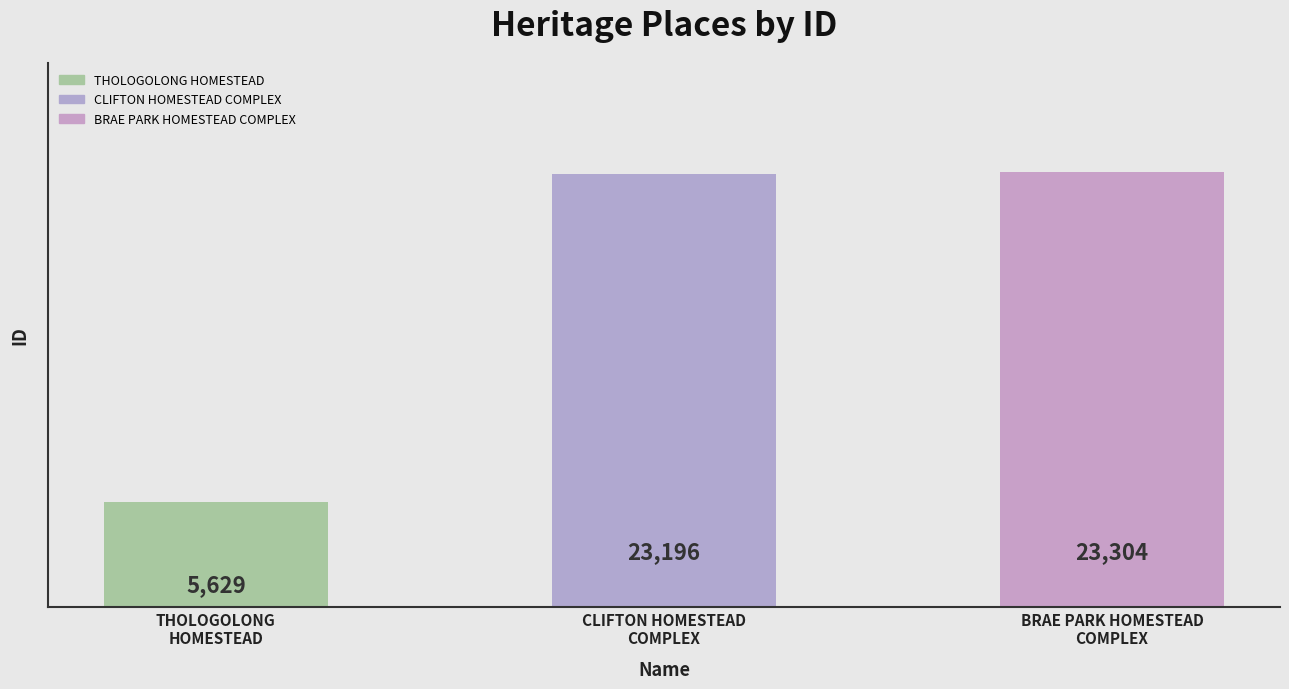

At which label does the data first exceed 23196?

BRAE PARK HOMESTEAD COMPLEX